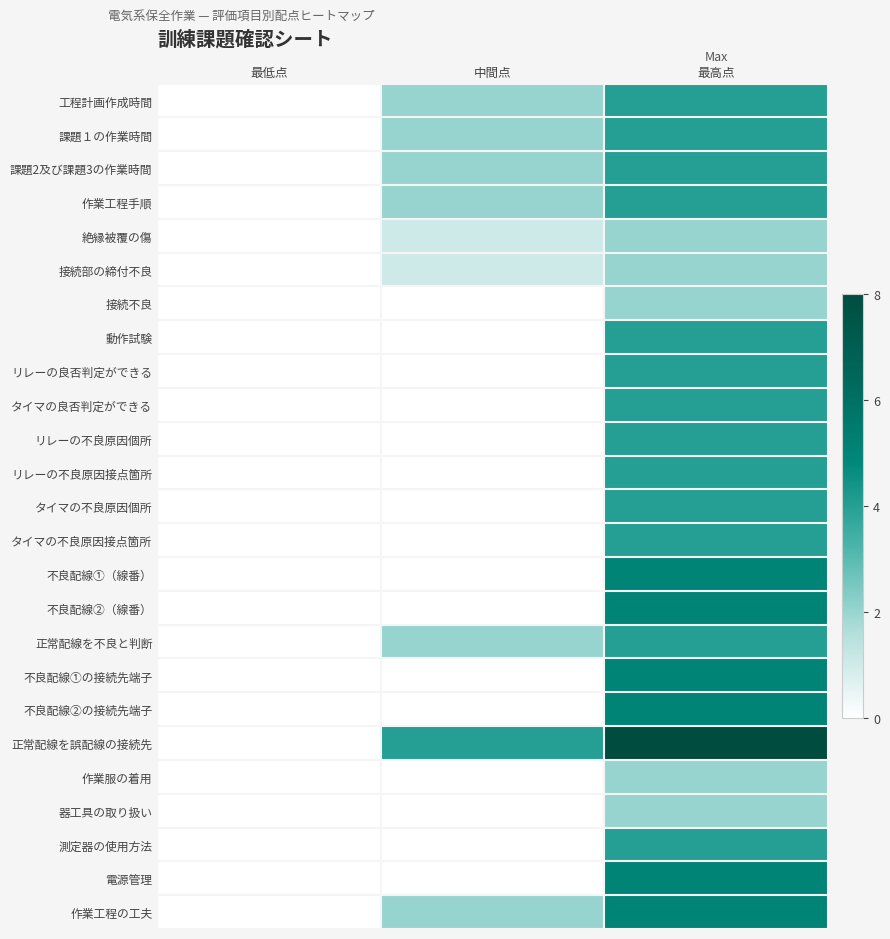

At which category is the sum across all series the highest?

最高点